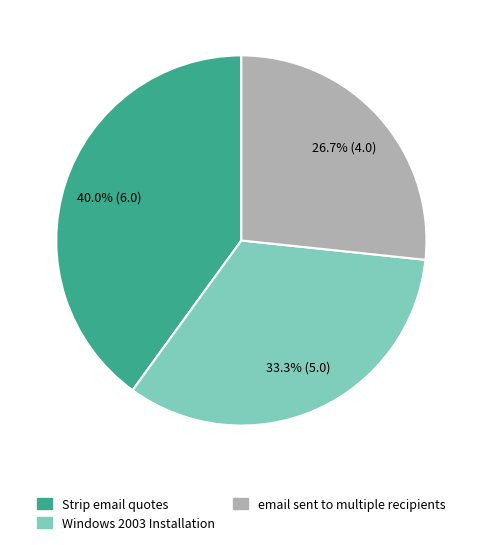

To the nearest percent, what percentage of the pie is Strip email quotes?

40%